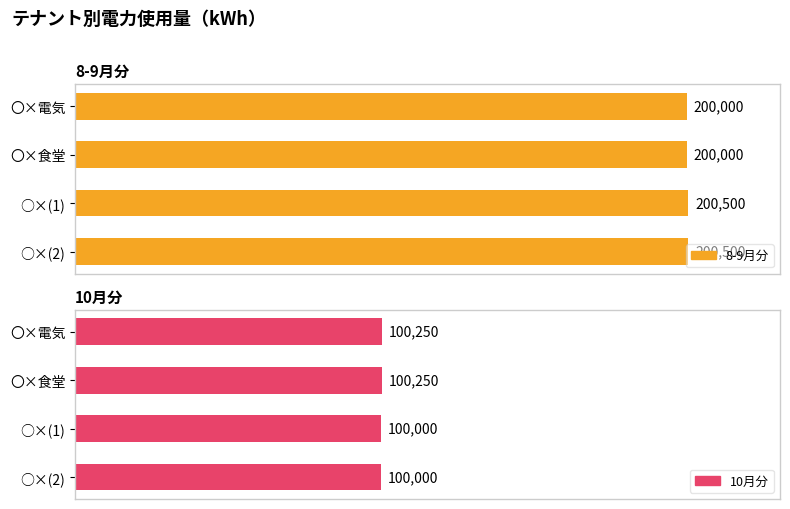

List the series in order of their peak value, highest first.

8-9月分, 10月分